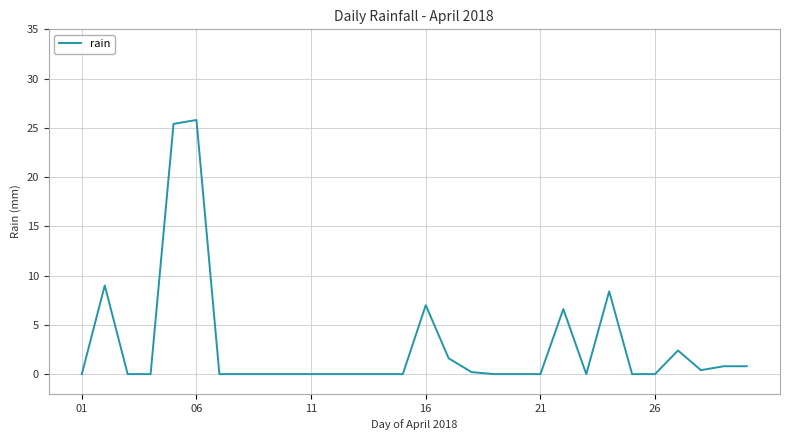

How many lines are shown in the chart?

1